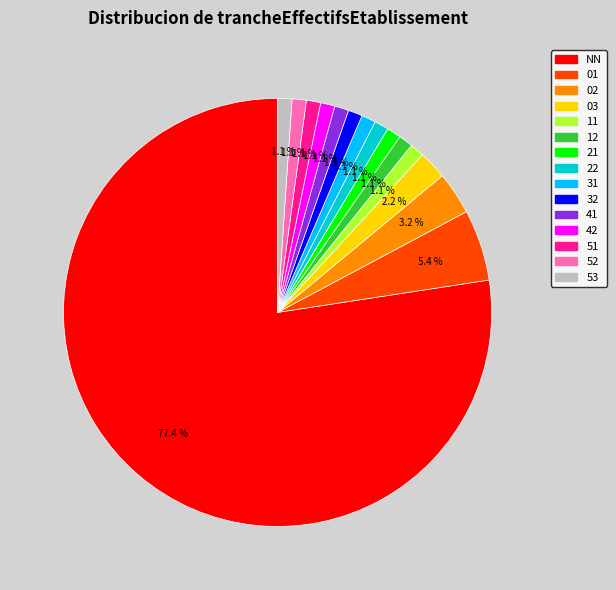

What percentage do 22 and 42 together represent?

2.2%